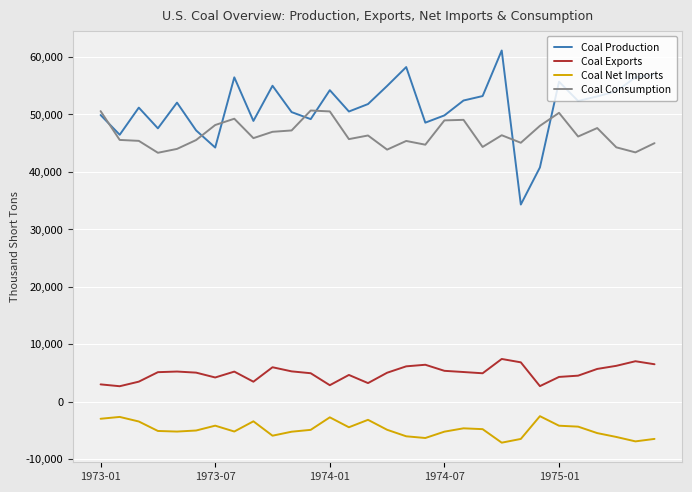

What are all the series names shown in the legend?

Coal Production, Coal Exports, Coal Net Imports, Coal Consumption